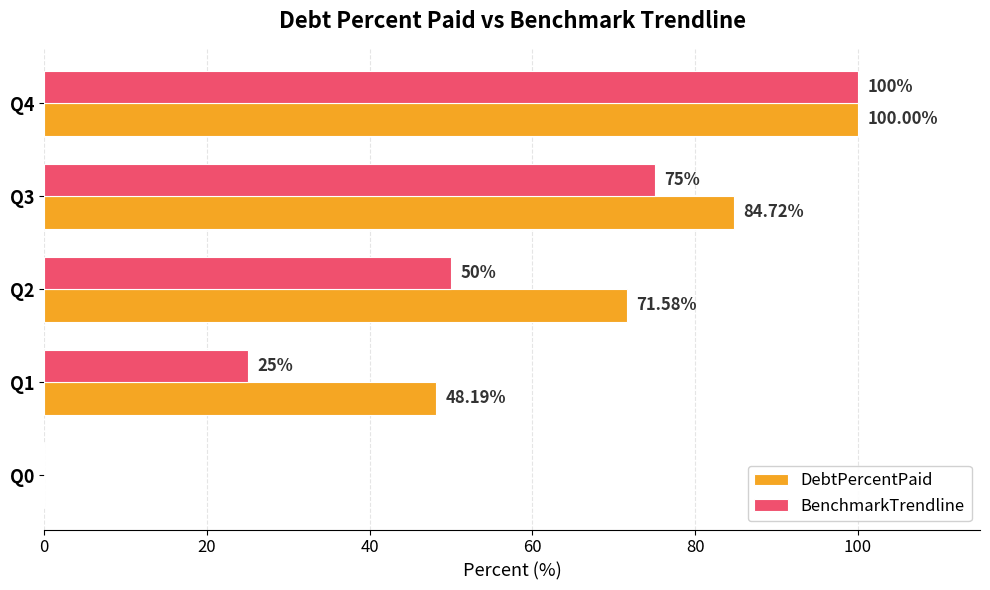

Between Q2 and Q4, which series saw the biggest shift?

BenchmarkTrendline